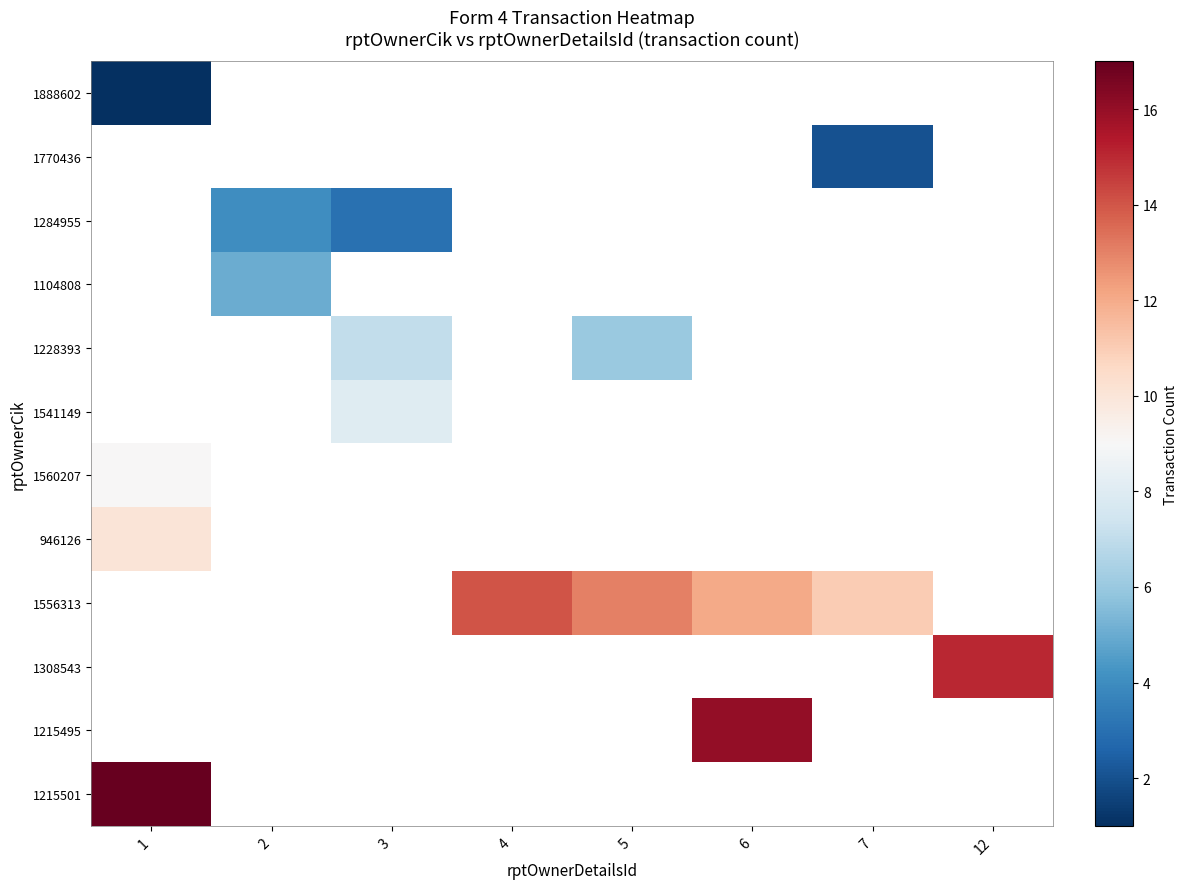

What is the greatest value displayed?

17.0